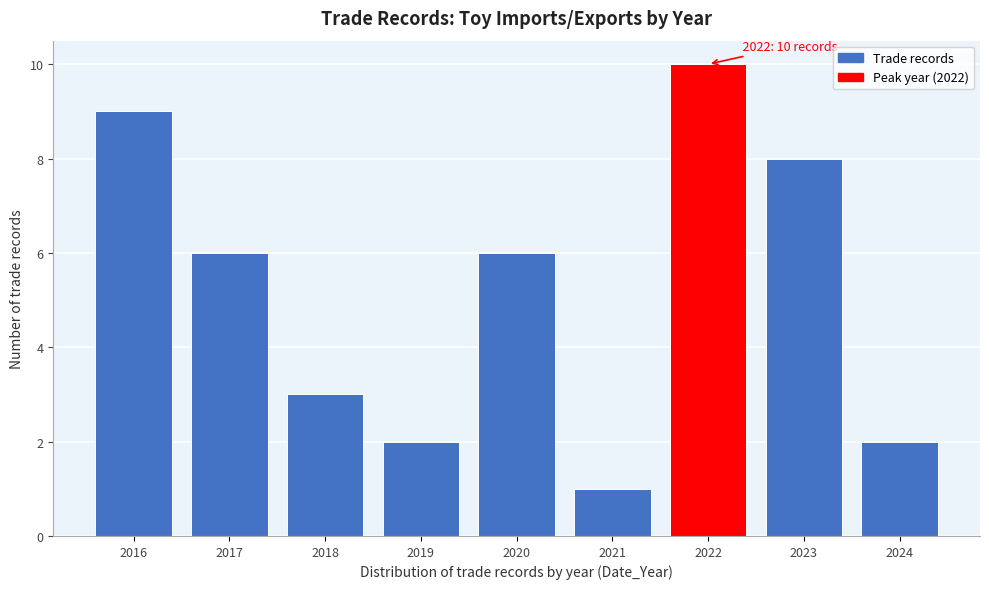

Reading left to right, transcribe all the data shown in this chart.

2016=9	2017=6	2018=3	2019=2	2020=6	2021=1	2022=10	2023=8	2024=2